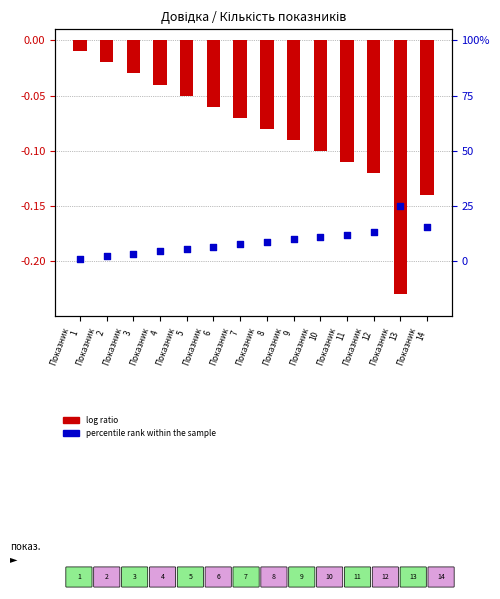

At which category is the sum across all series the highest?

Показник
1